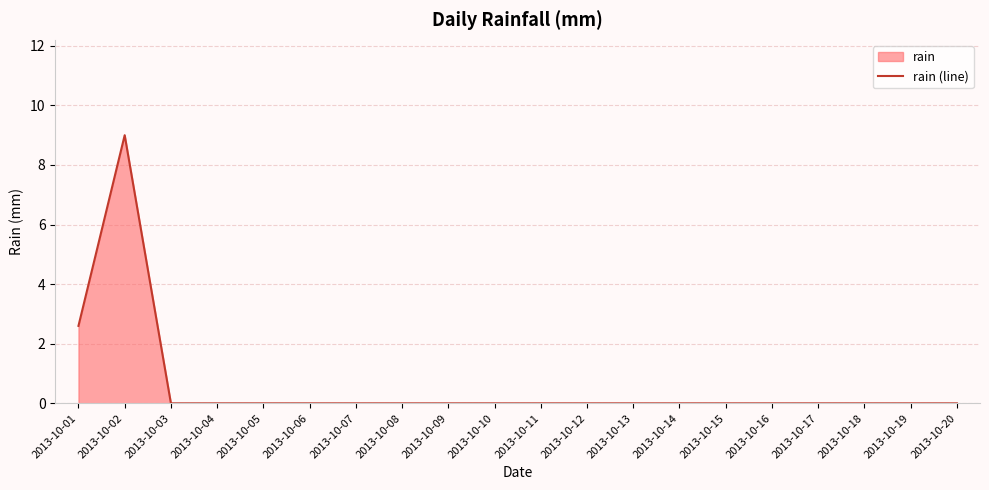

Reading left to right, list all the values displayed in this chart.

2.6	9.0	0.0	0.0	0.0	0.0	0.0	0.0	0.0	0.0	0.0	0.0	0.0	0.0	0.0	0.0	0.0	0.0	0.0	0.0